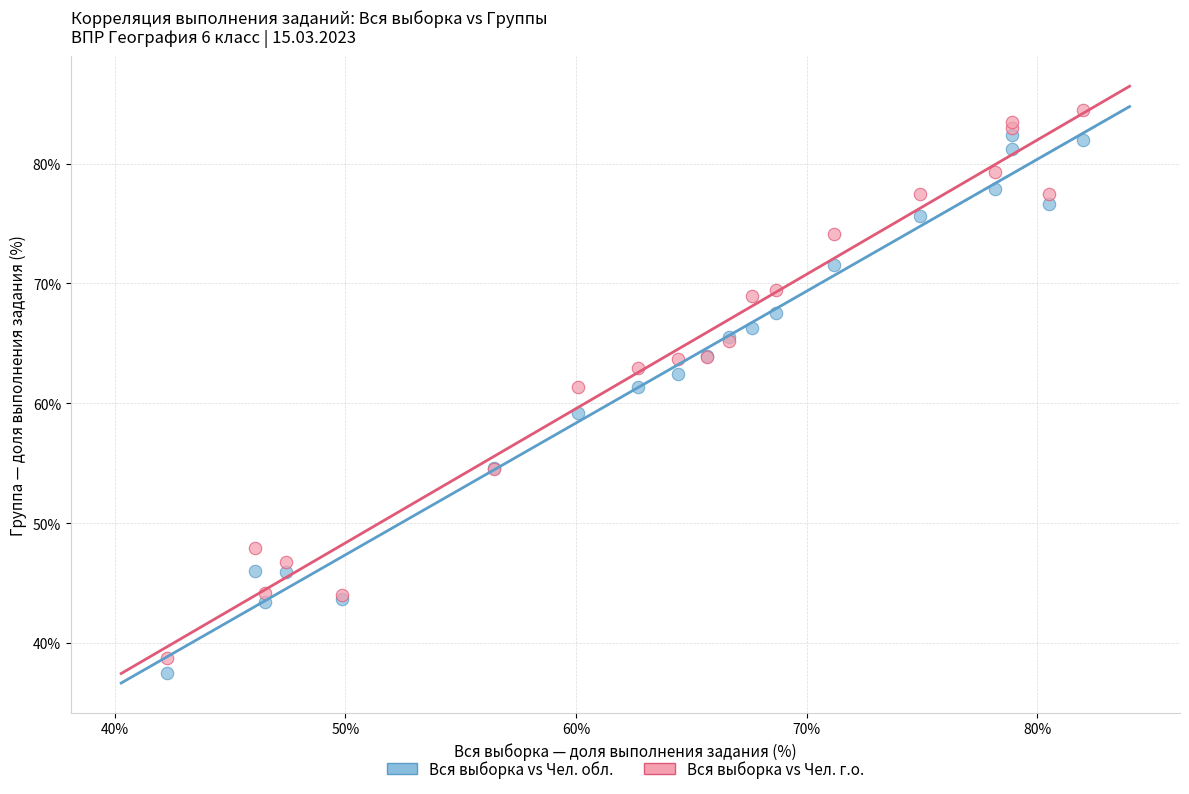

Which series reaches the minimum Y coordinate?

Вся выборка vs Чел. обл.